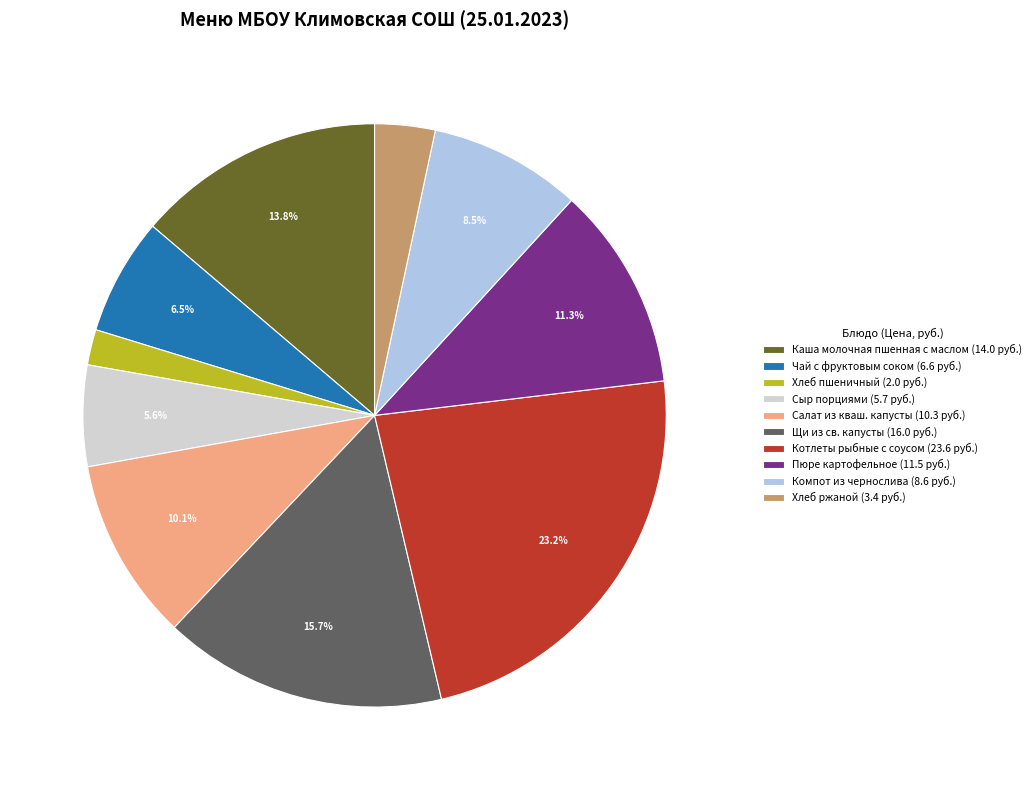

How many slices are in this pie chart?

10